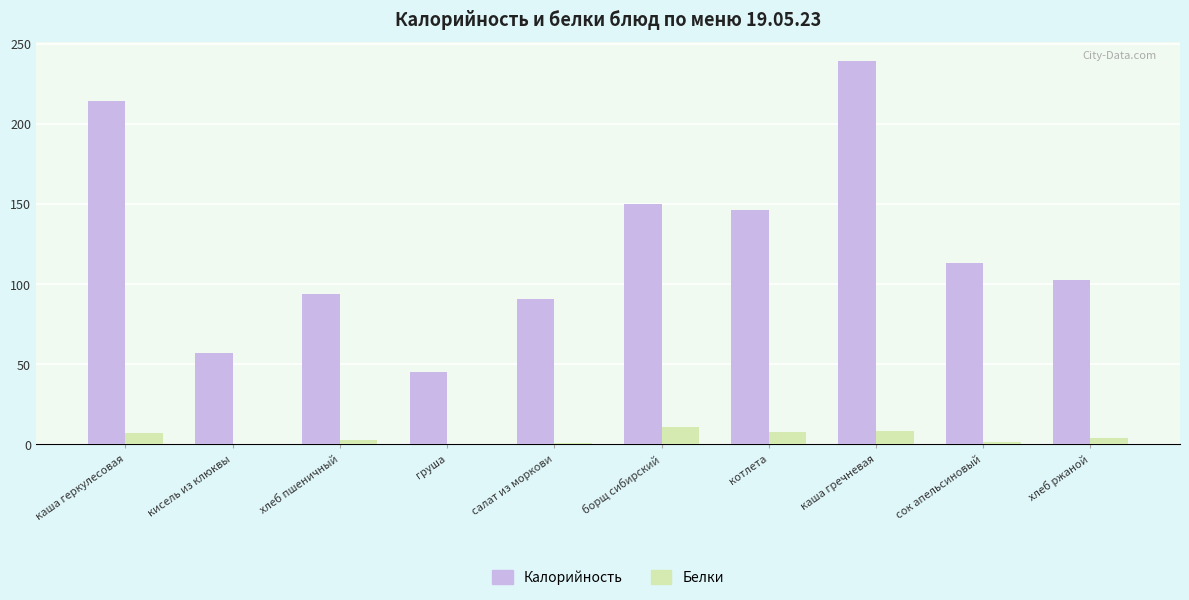

True or false: Калорийность has a value of 90.8 at салат из моркови.

True